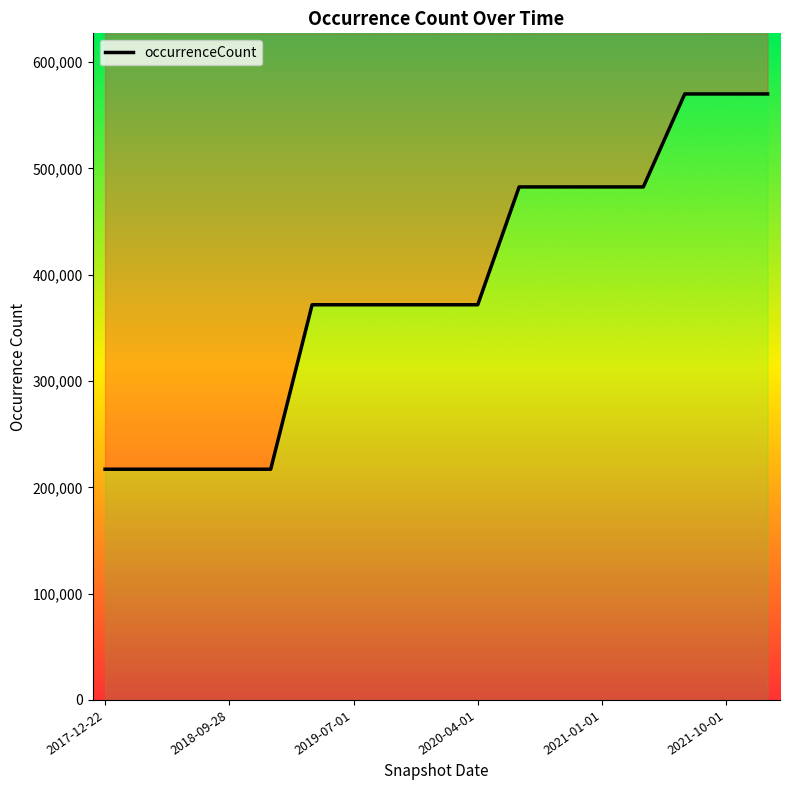

The chart shows a value of 482640 at 13. True or false?

True